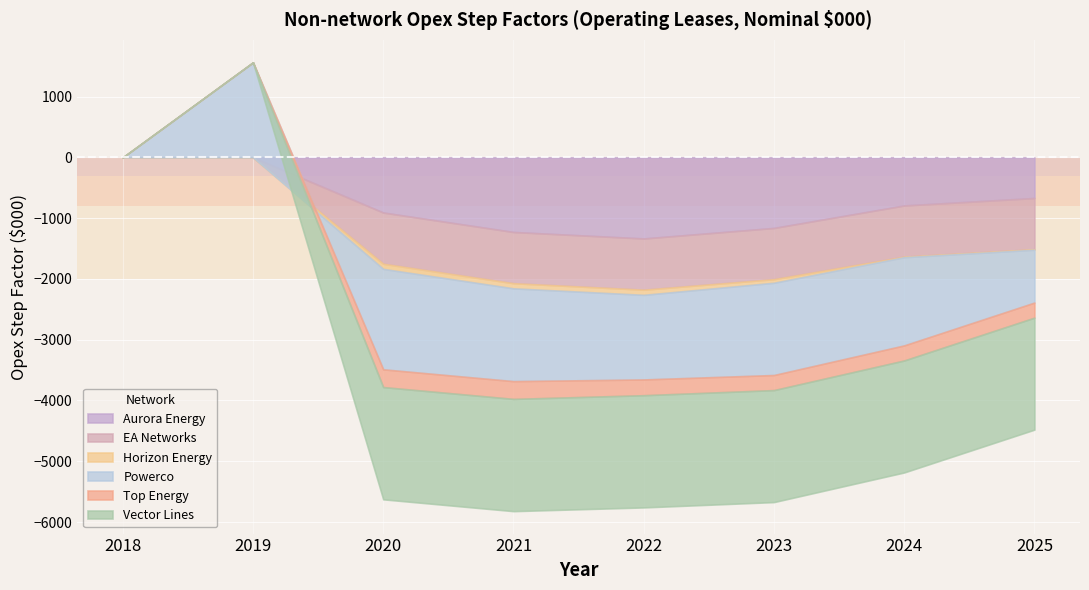

Which series has the largest range (max minus min)?

Powerco